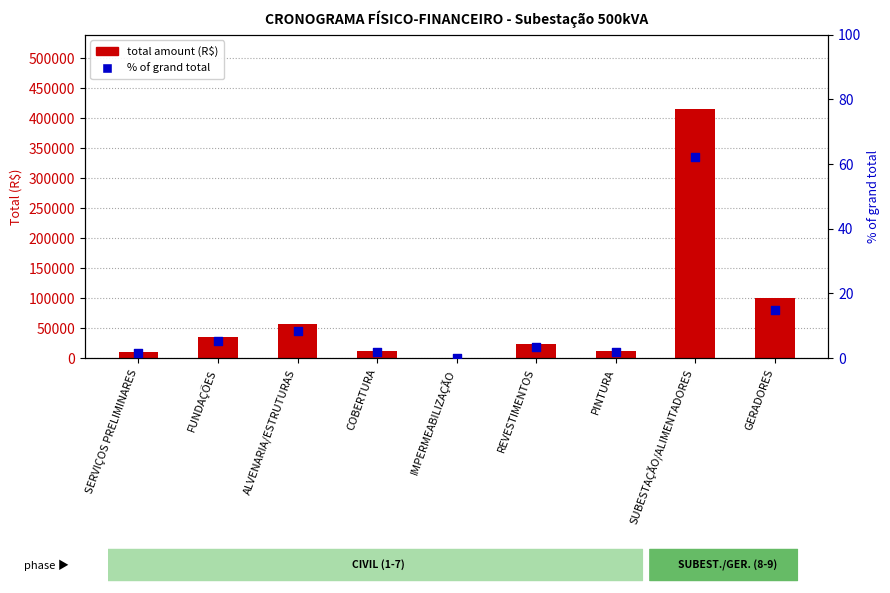

Which series contains the lowest Y value?

% of total